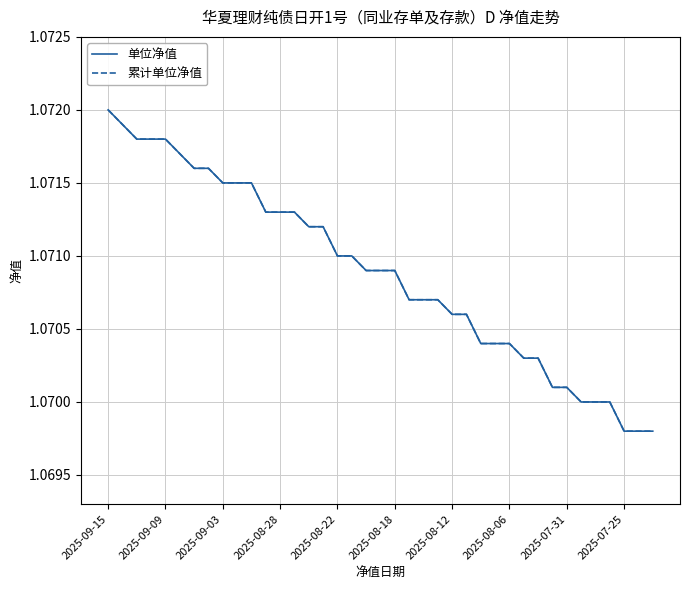

Does the chart display data point markers on the line(s)?

No